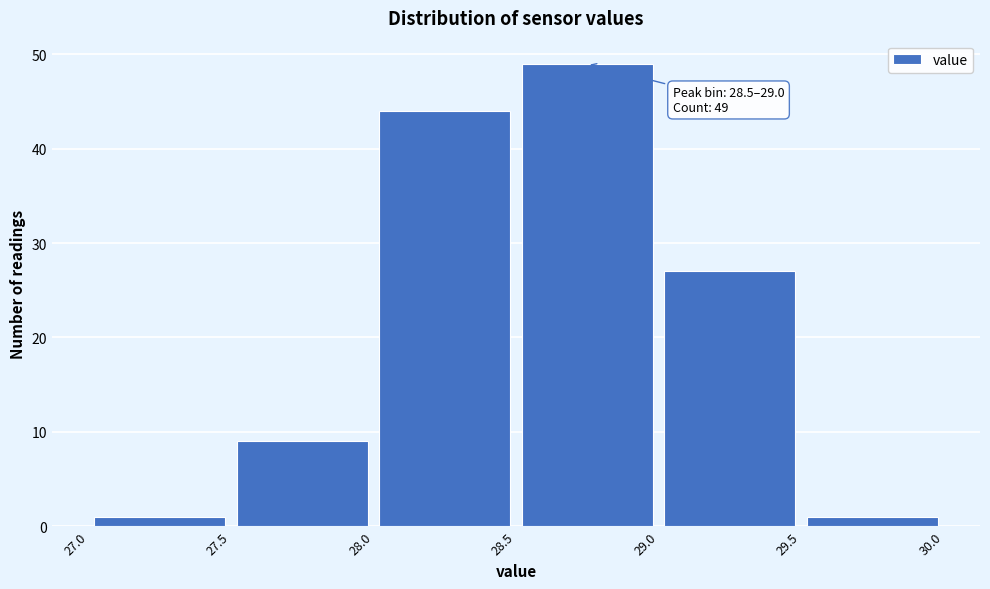

Which range on the x-axis has the tallest bar?

28.5 to 29.0